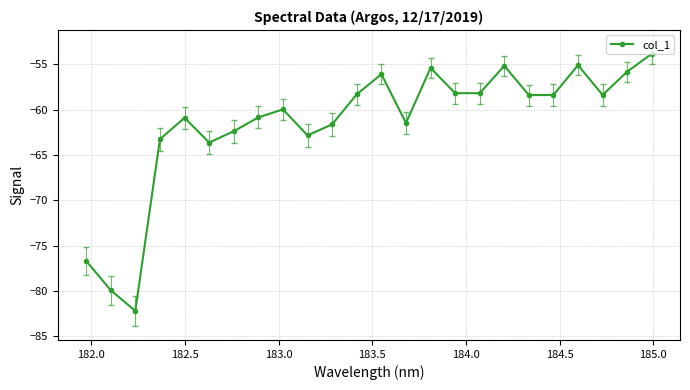

What is the smallest value displayed?

-82.2